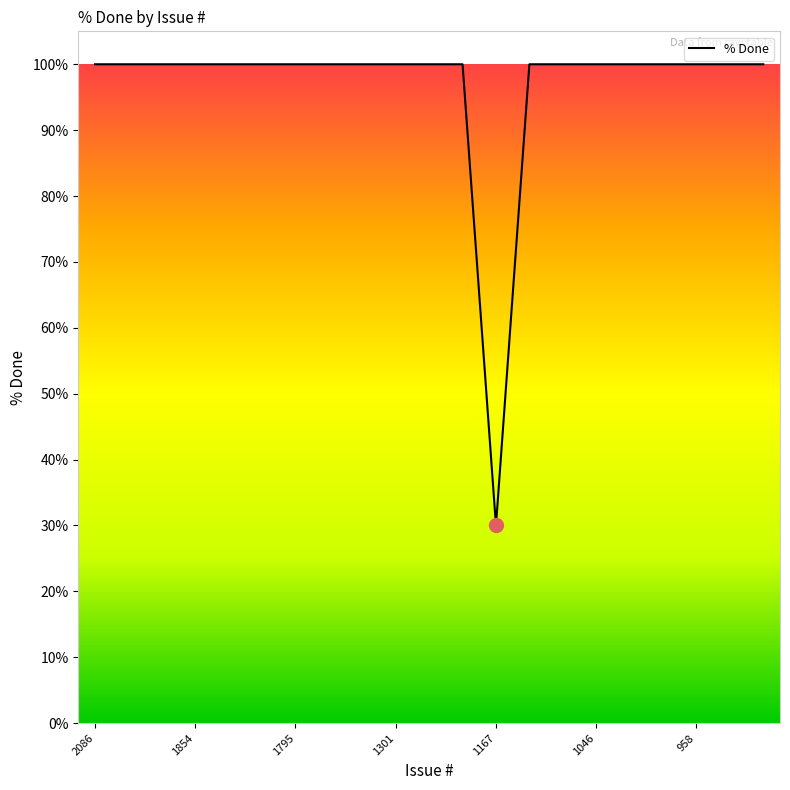

What is the greatest value displayed?

100